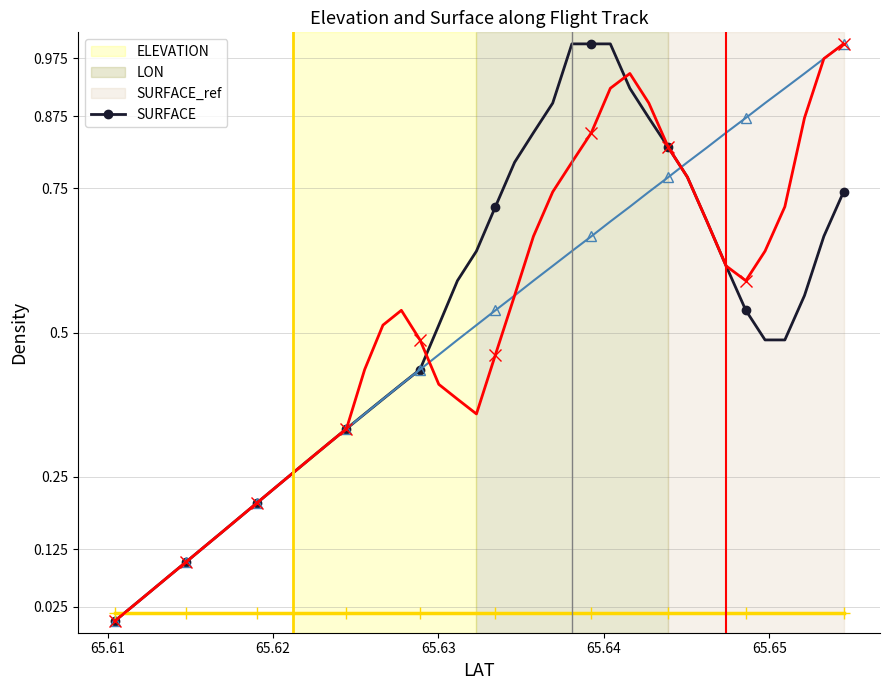

Which series ends up on top after the final intersection of SURFACE_ref and ELEVATION?

ELEVATION